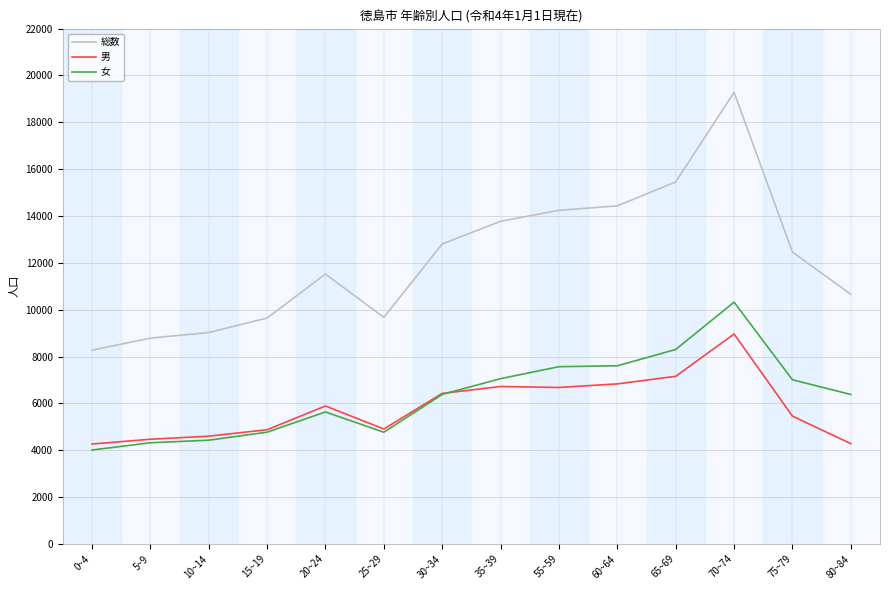

What are all the series names shown in the legend?

総数, 男, 女